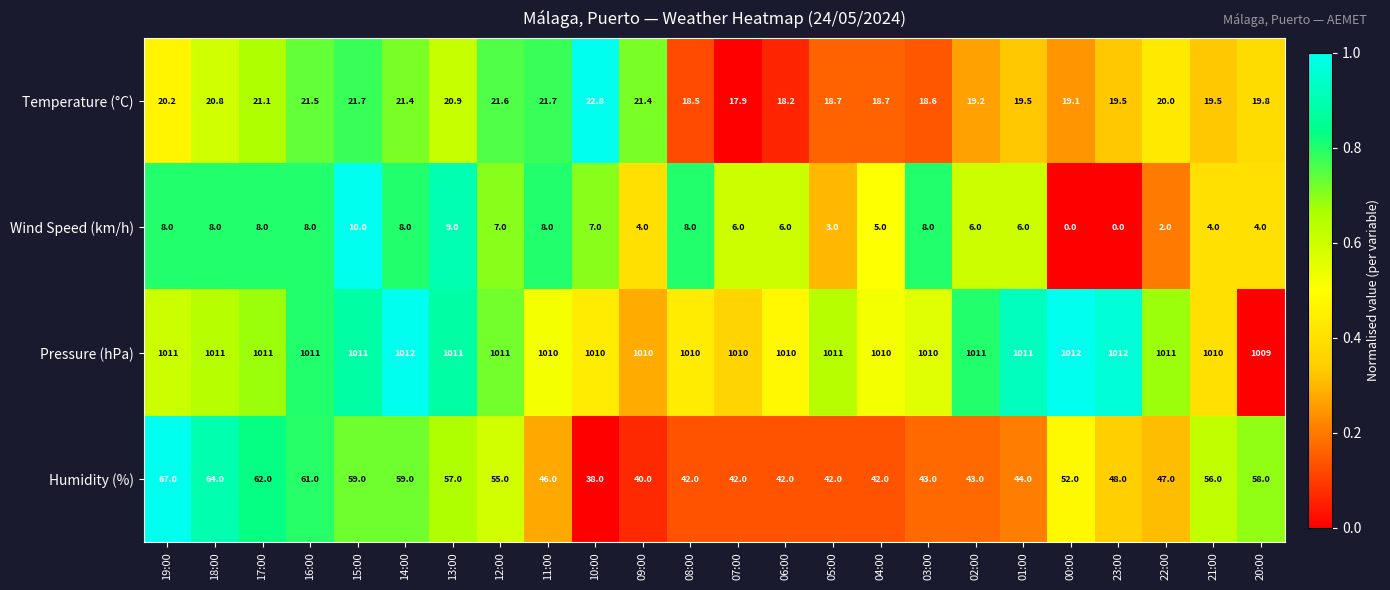

Count the number of data series in this chart.

4